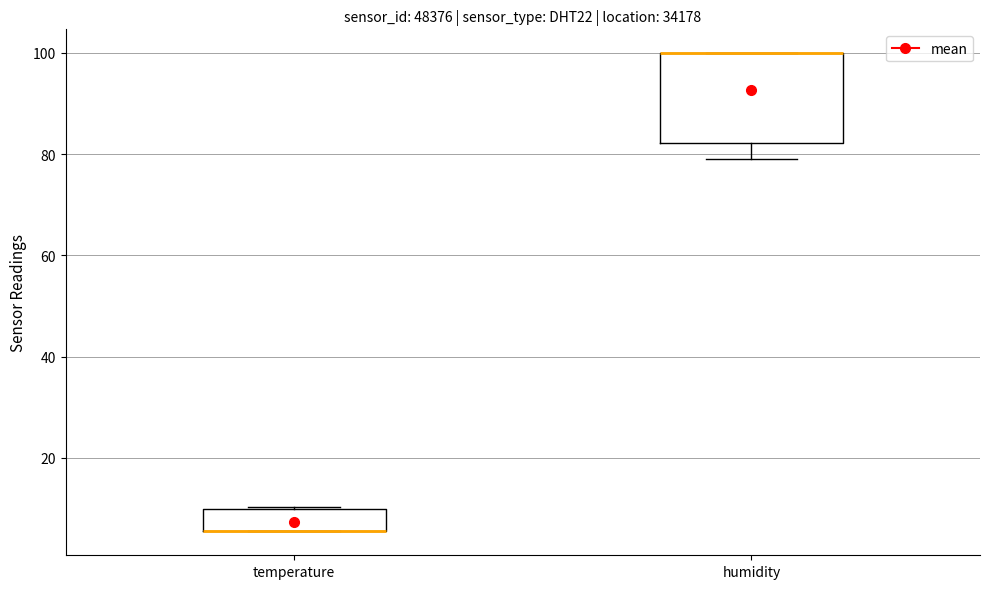

Reading left to right, transcribe this box plot: for each box, give where its median line is, the range the box spans, and where its two whiskers end, as read against the y-axis. The values are not printed on the chart, so give them approximately, as read against the axis.

temperature: median 6 (drawn on the box's lower edge), box 6 to 10, whiskers 6 to 10
humidity: median 100 (drawn on the box's upper edge), box 82 to 100, whiskers 80 to 100